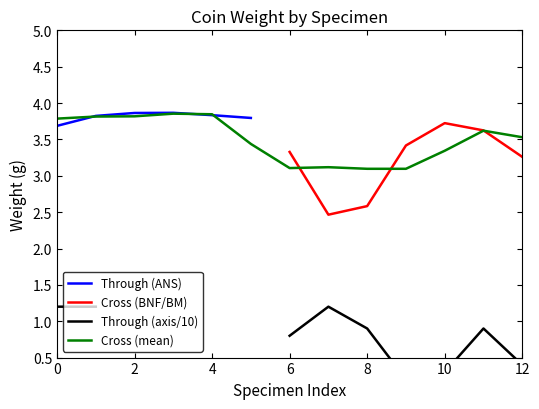

What is the minimum value for Through (ANS)?

3.7